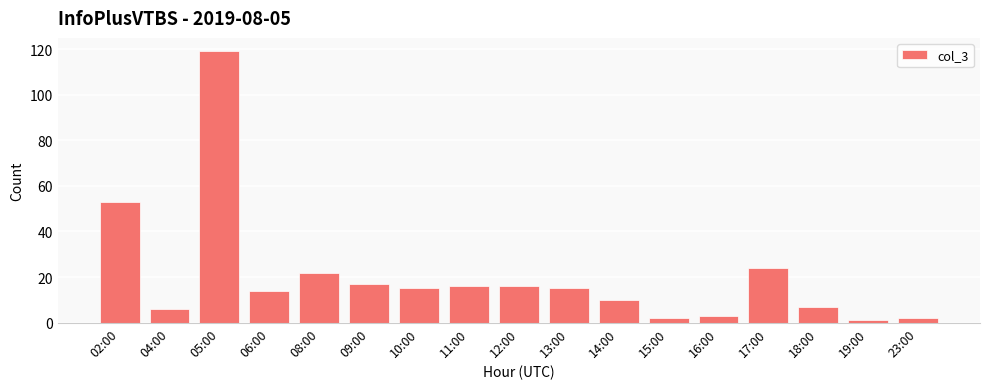

Are the bars horizontal?

No